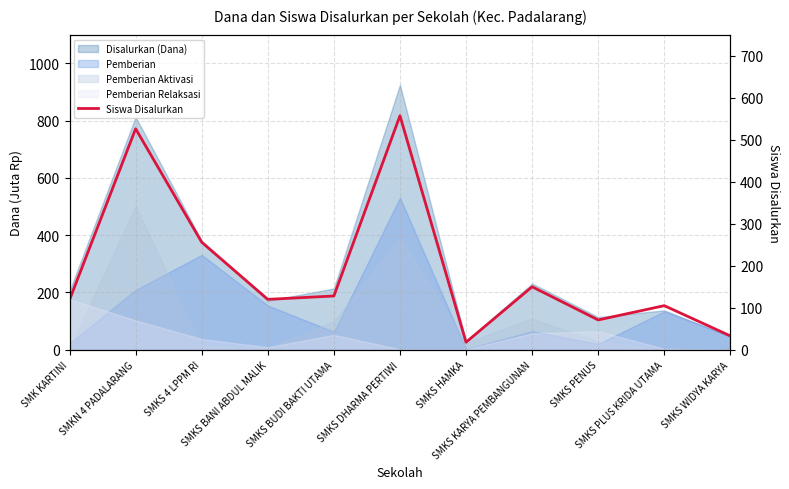

What is the ratio of the value at SMKS PLUS KRIDA UTAMA to the value at SMKS BUDI BAKTI UTAMA?

0.8